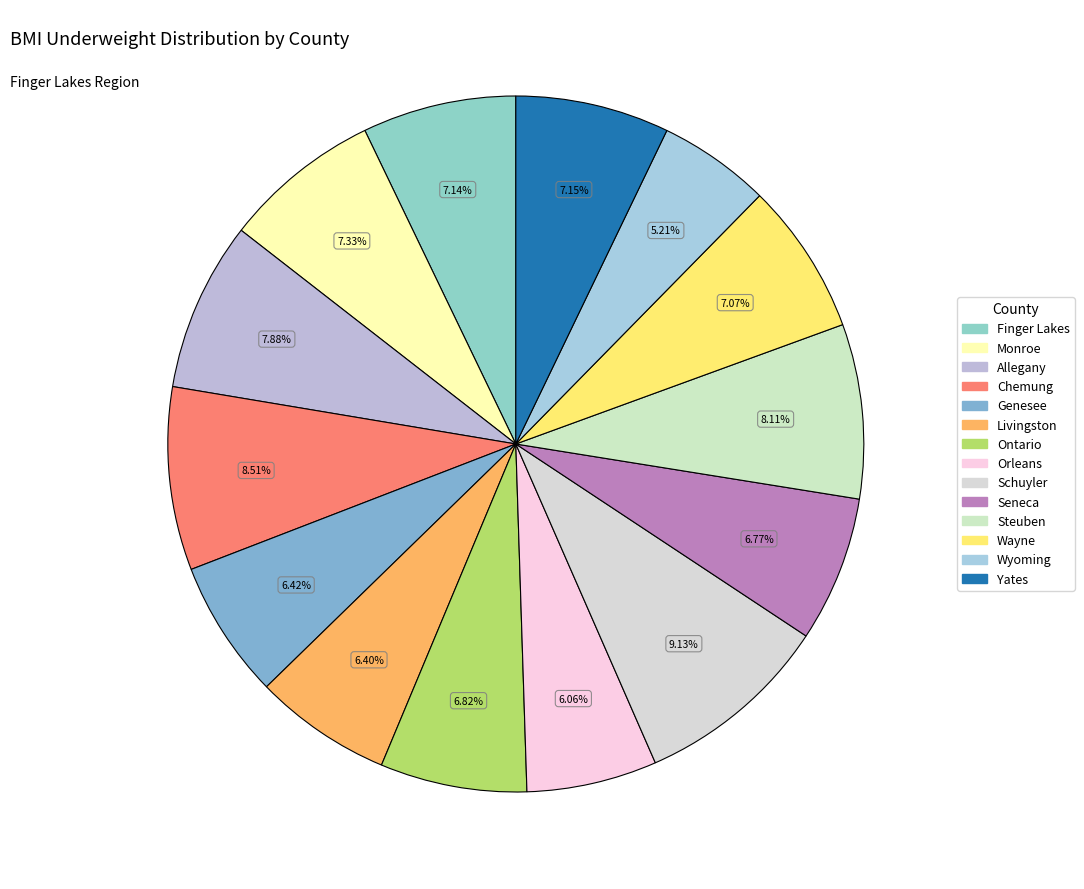

Is there a majority slice in this chart?

No